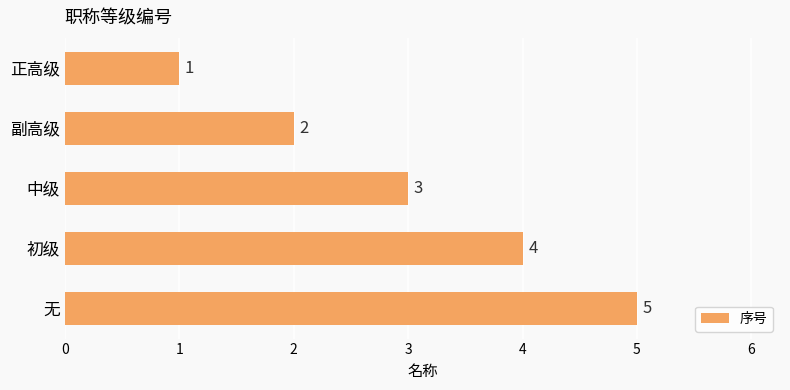

What is the sum of all values?

15